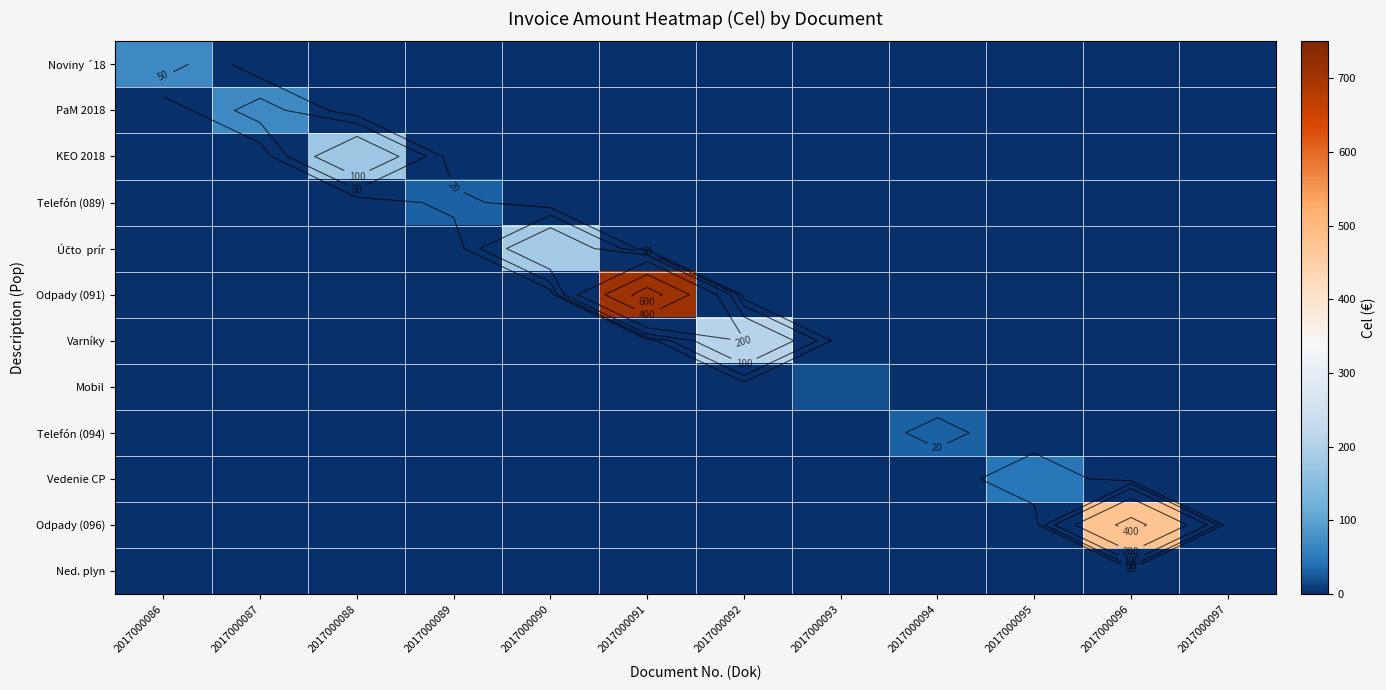

True or false: KEO 2018 has a value of 0.0 at 2017000092.

True